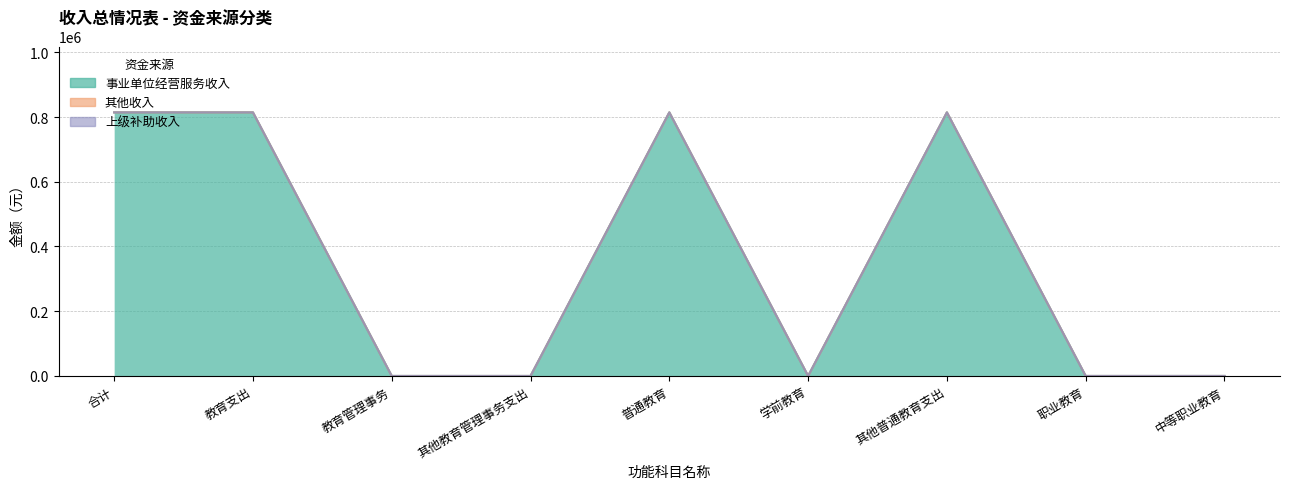

How many 事业单位经营服务收入 values are between 0 and 814250?

9